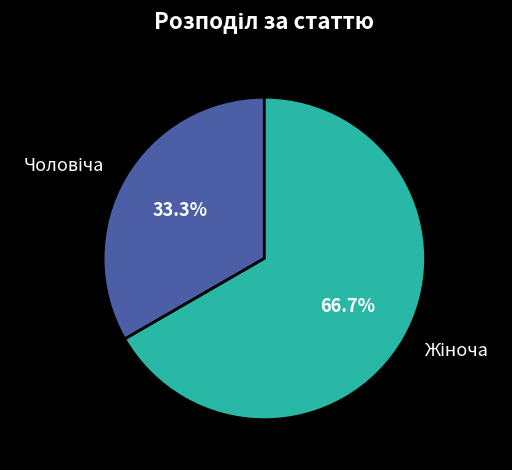

Is there a majority slice in this chart?

Yes